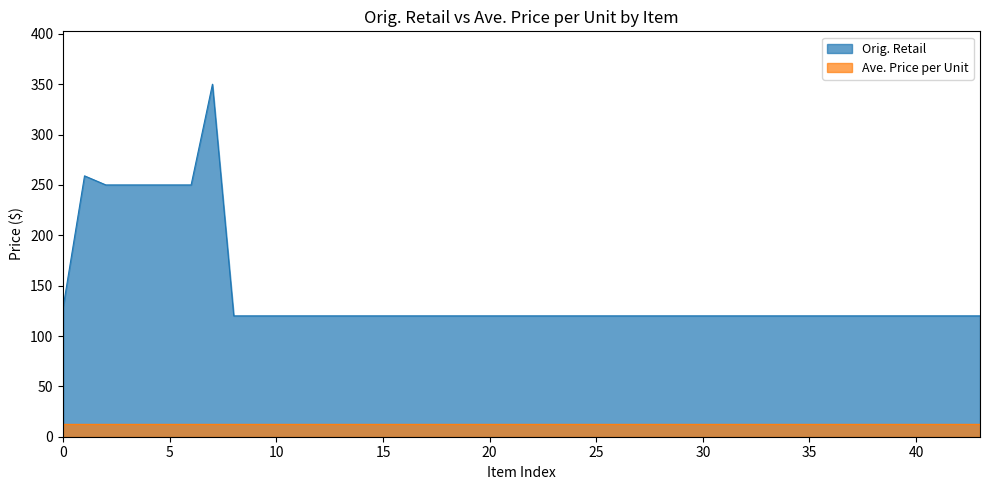

List the series in order of their overall mean, highest first.

Orig. Retail, Ave. Price per Unit